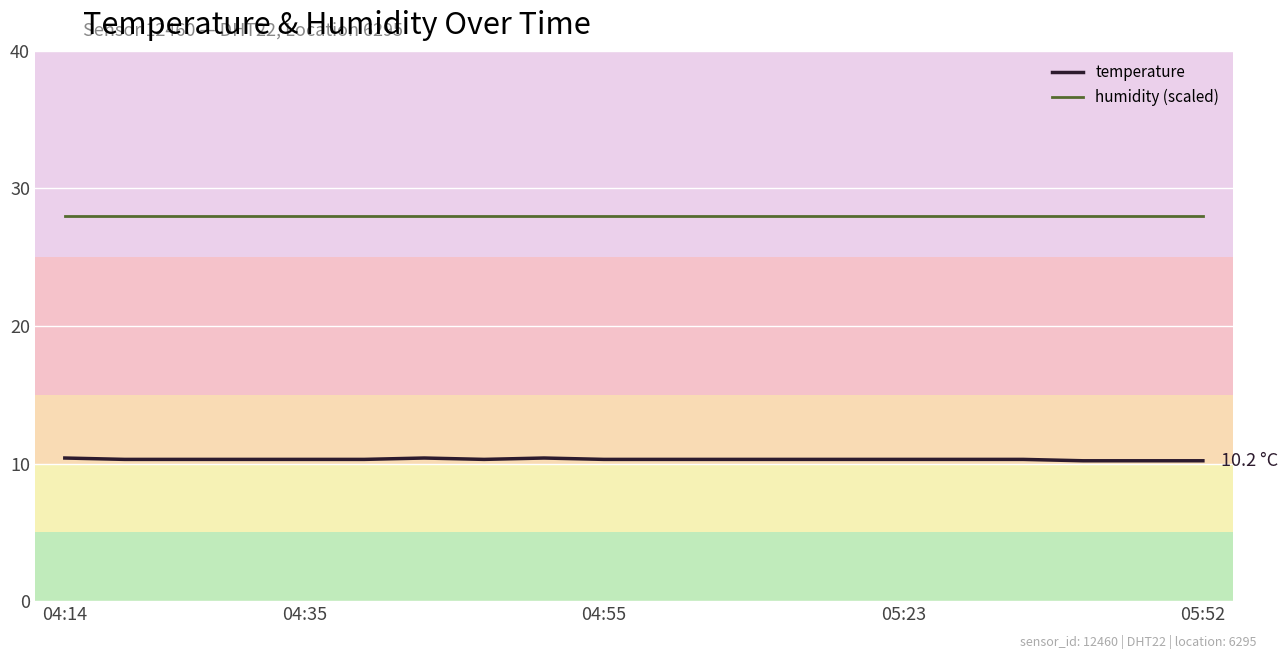

What are all the series names shown in the legend?

temperature, humidity (scaled)